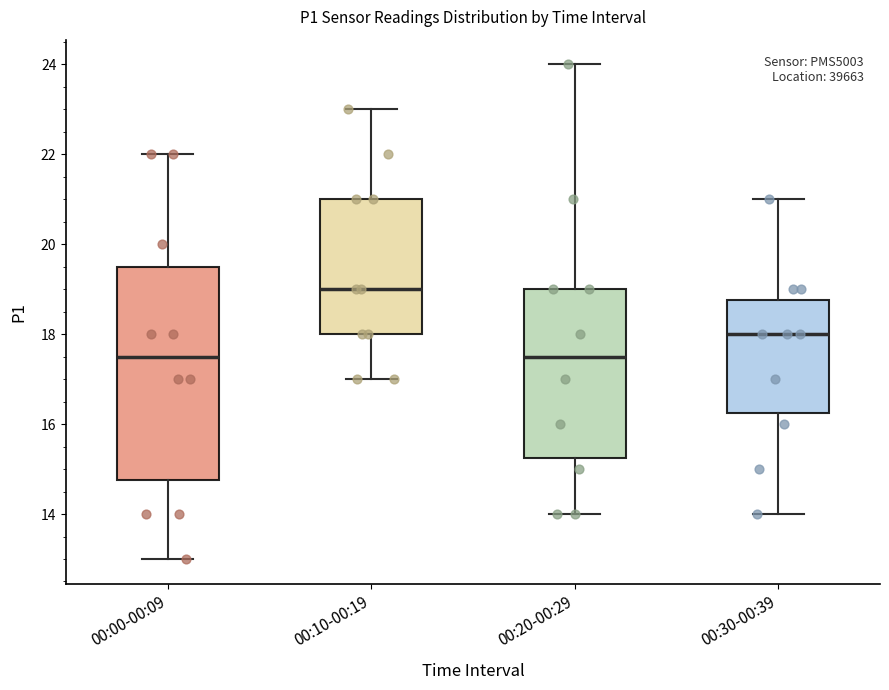

Reading left to right, read every box against the y-axis: the position of its median line, the range the box covers, and the ends of its whiskers. The values are not printed on the chart, so give them approximately, as read against the axis.

00:00-00:09: median 17.6, box 14.8 to 19.6, whiskers 13.0 to 22.0
00:10-00:19: median 19.0, box 18.0 to 21.0, whiskers 17.0 to 23.0
00:20-00:29: median 17.6, box 15.2 to 19.0, whiskers 14.0 to 24.0
00:30-00:39: median 18.0, box 16.2 to 18.8, whiskers 14.0 to 21.0